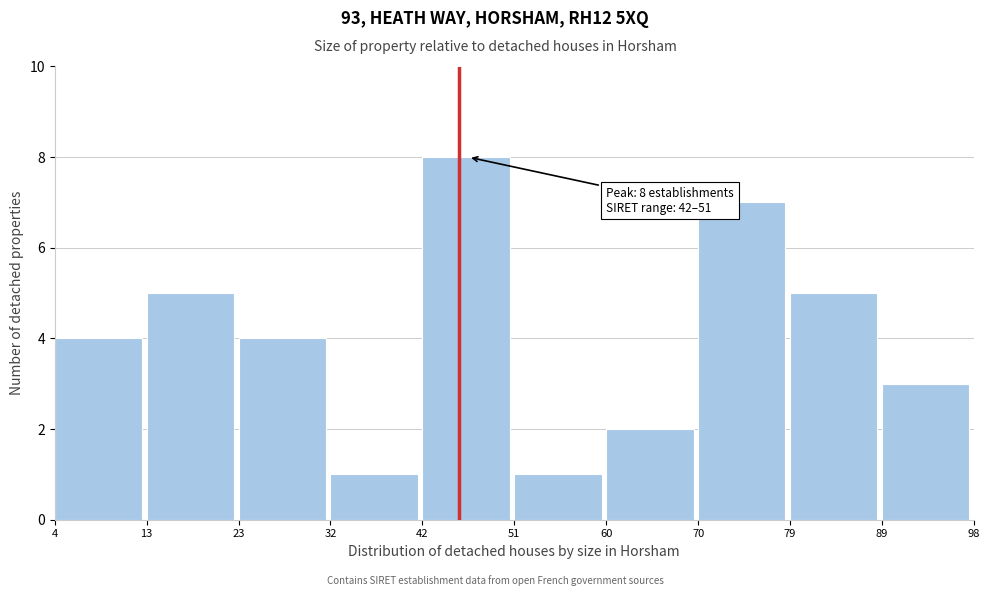

Over which range of the x-axis is the bar tallest?

42 to 51